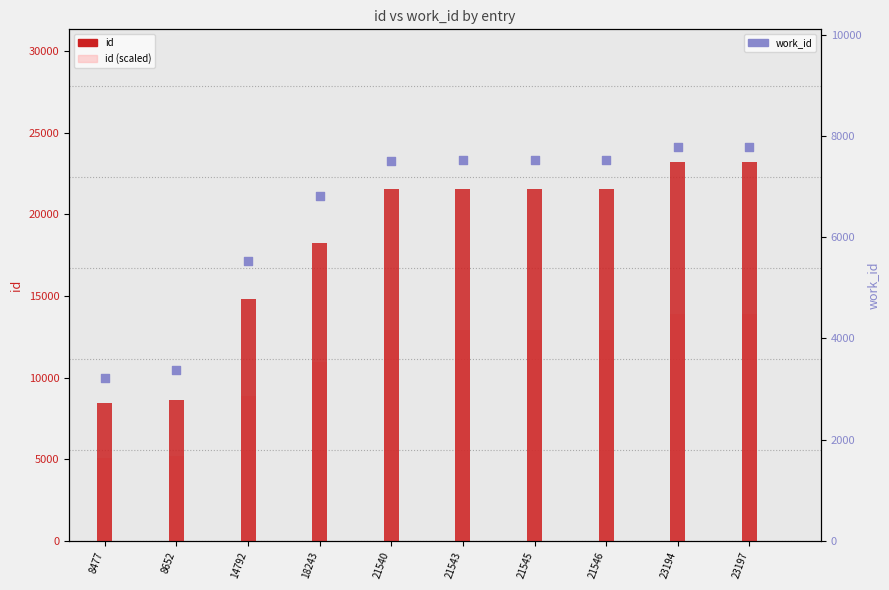

Which series has the largest Y range (max minus min)?

id